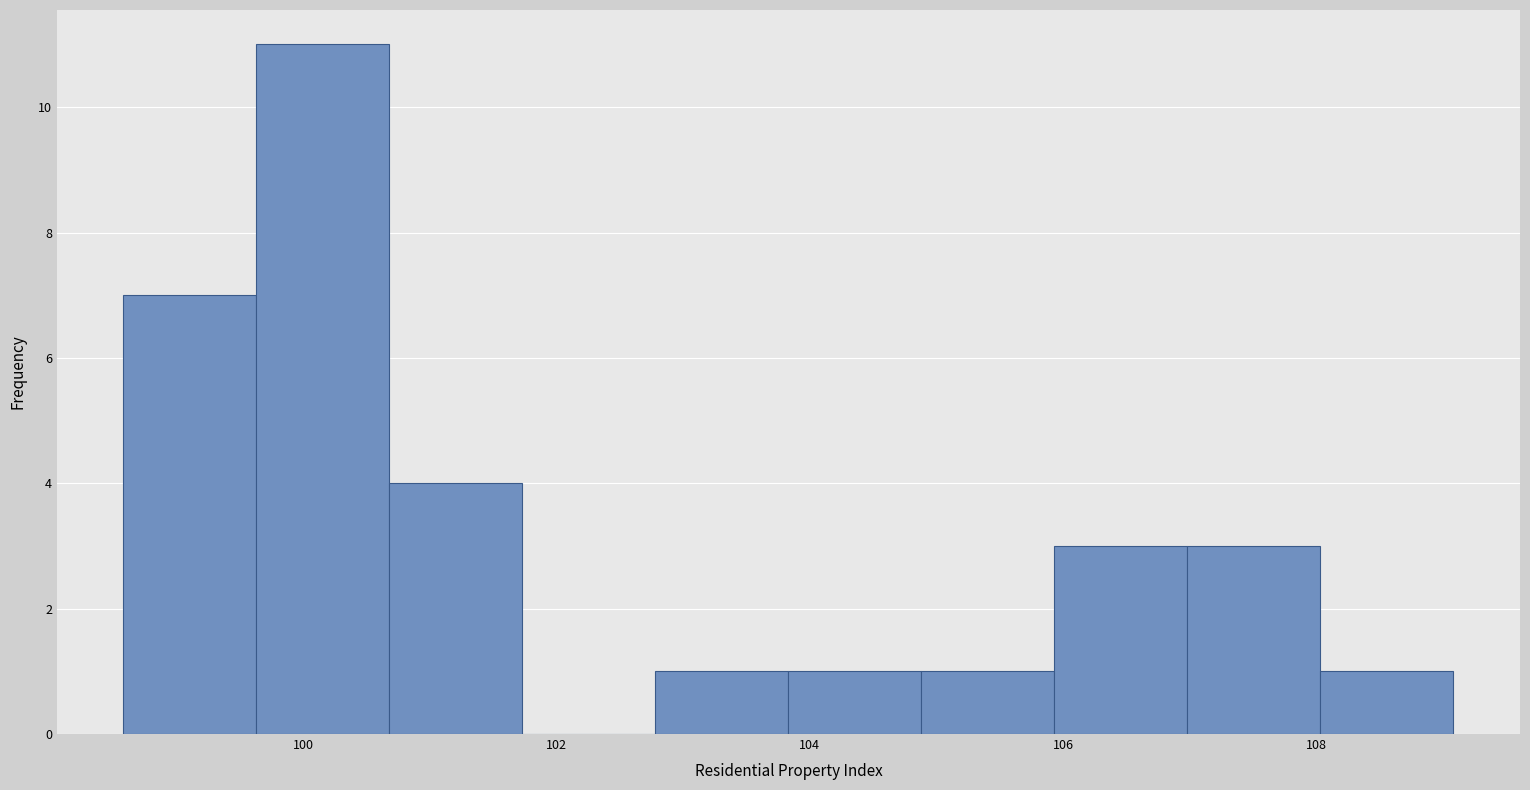

Reading left to right, list every bar in this chart as the range it spans on the x-axis followed by its height. Neither the bar edges nor the heights are printed on the chart, so give them approximately, as read against the axes.

98.6 to 99.6: 7
99.6 to 100.6: 11
100.6 to 101.8: 4
101.8 to 102.8: 0
102.8 to 103.8: 1
103.8 to 104.8: 1
104.8 to 106.0: 1
106.0 to 107.0: 3
107.0 to 108.0: 3
108.0 to 109.0: 1